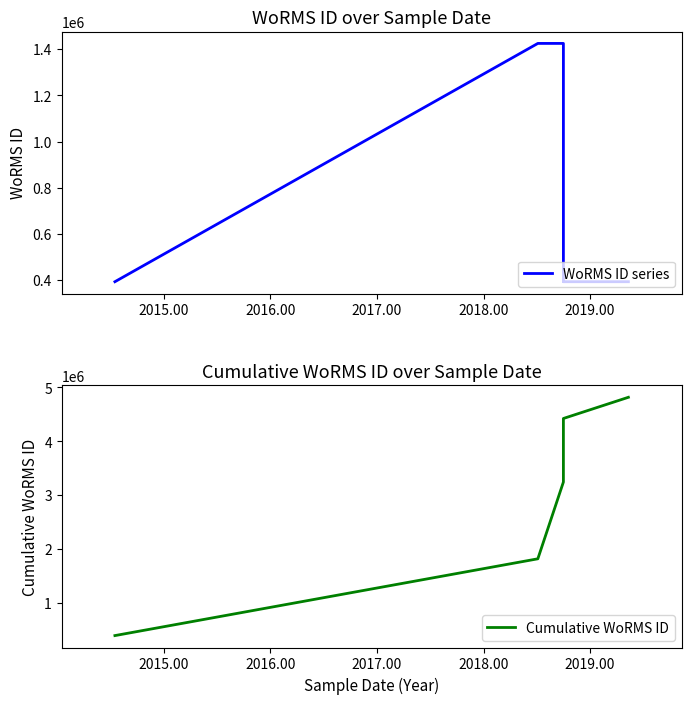

How many lines are shown in the chart?

2